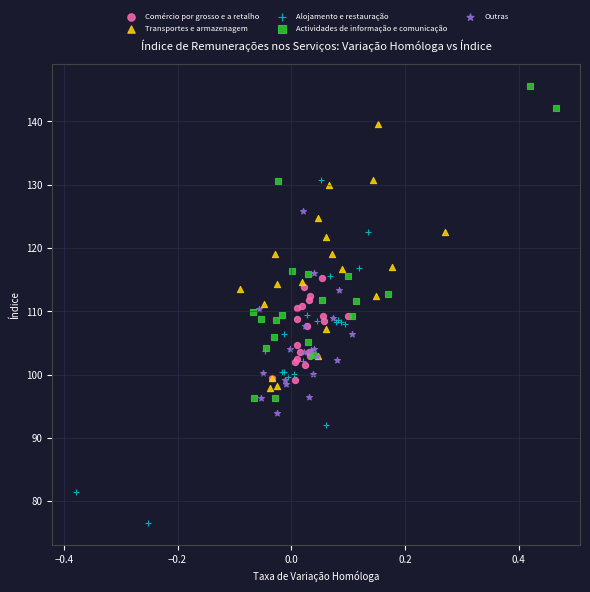

Which series reaches the maximum Y coordinate?

Actividades de informação e comunicação